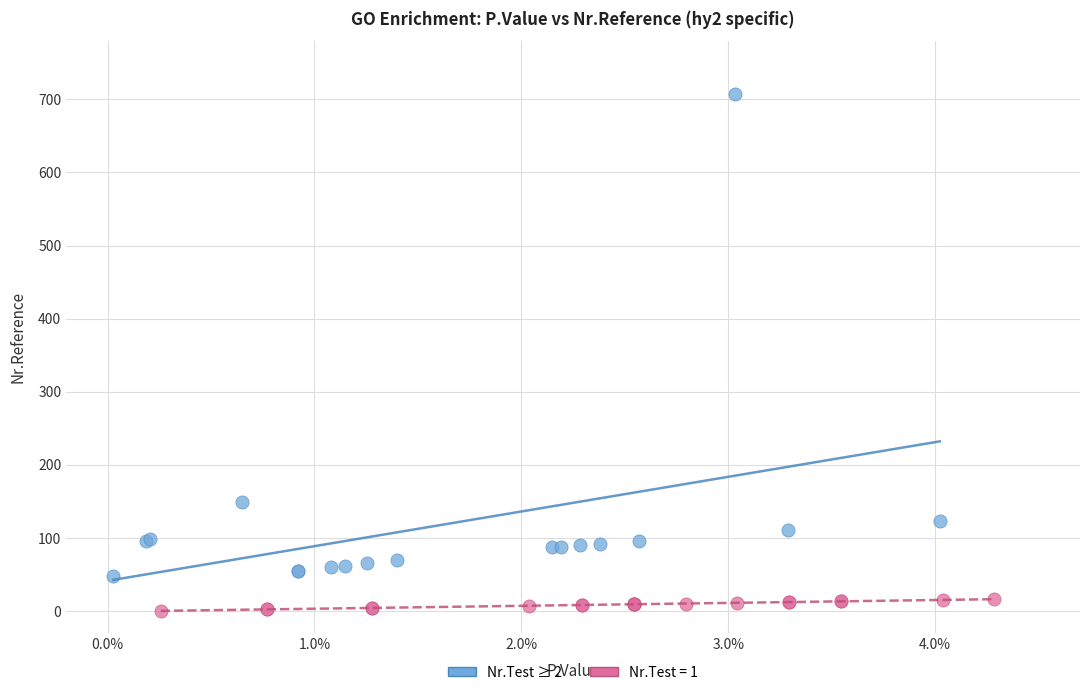

Which series reaches the minimum Y coordinate?

Nr.Test = 1